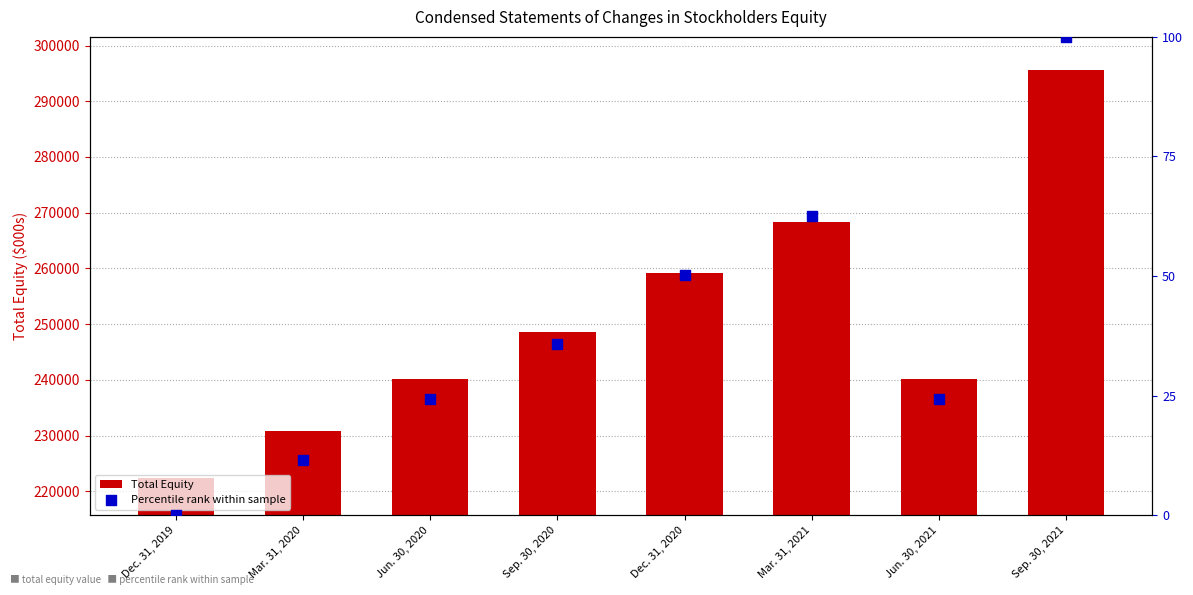

What is the total value across all series at Jun. 30, 2021?

240192.3